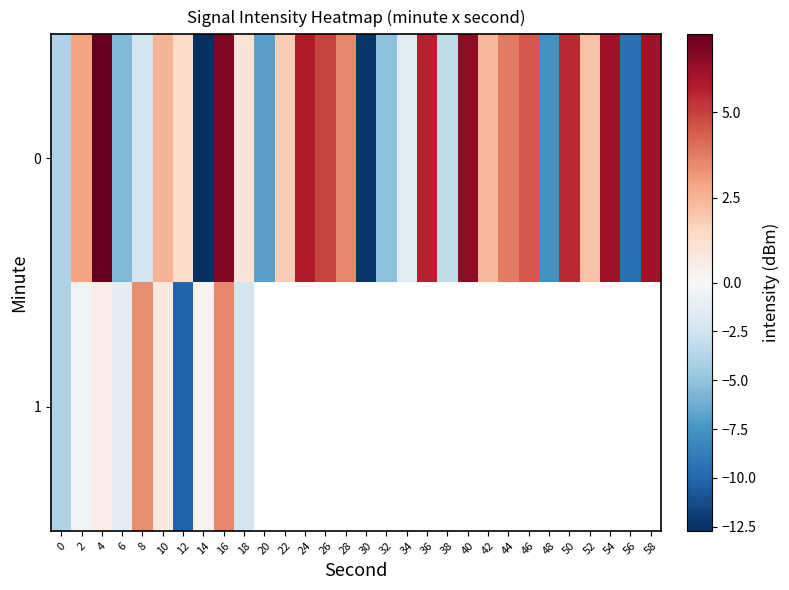

True or false: 0 has a value of 1.8 at 54.

False